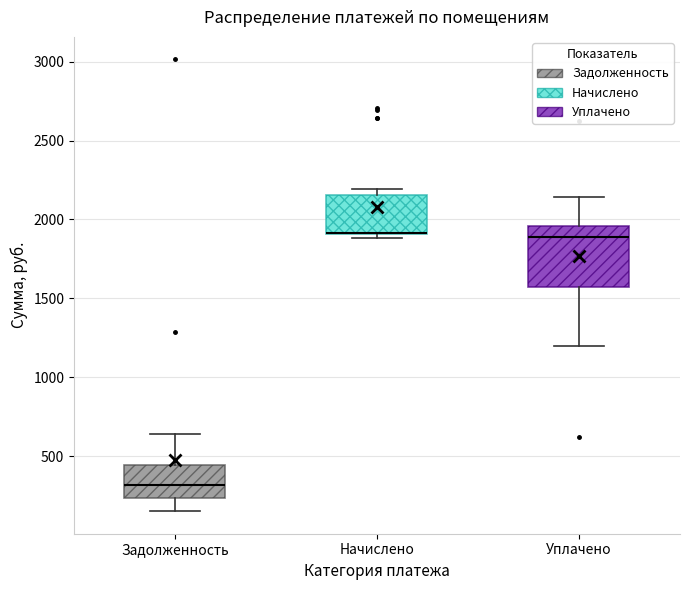

Reading left to right, read every box against the y-axis: the position of its median line, the range the box covers, and the ends of its whiskers. The values are not printed on the chart, so give them approximately, as read against the axis.

Задолженность: median 300, box 250 to 450, whiskers 150 to 650
Начислено: median 1900 (drawn on the box's lower edge), box 1900 to 2150, whiskers 1900 (just below the box's lower edge) to 2200
Уплачено: median 1900, box 1550 to 1950, whiskers 1200 to 2150